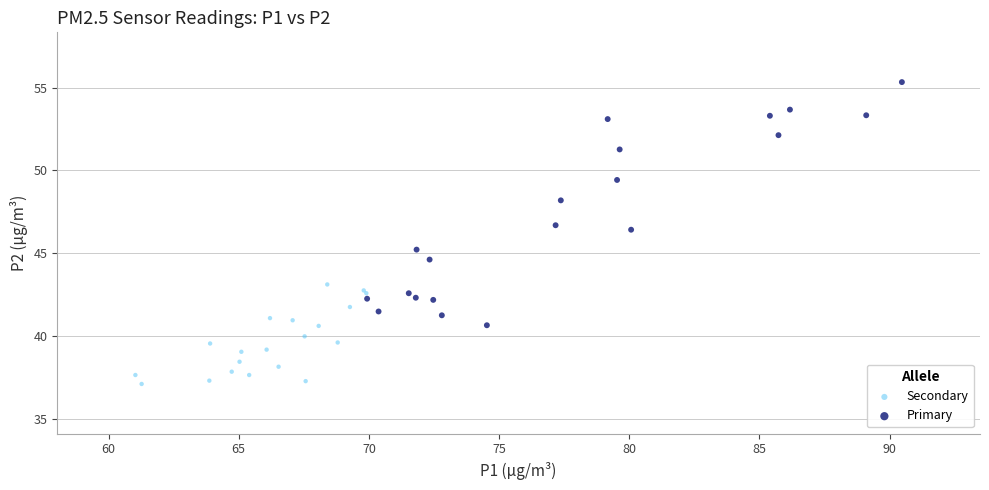

Which series contains the lowest Y value?

Secondary